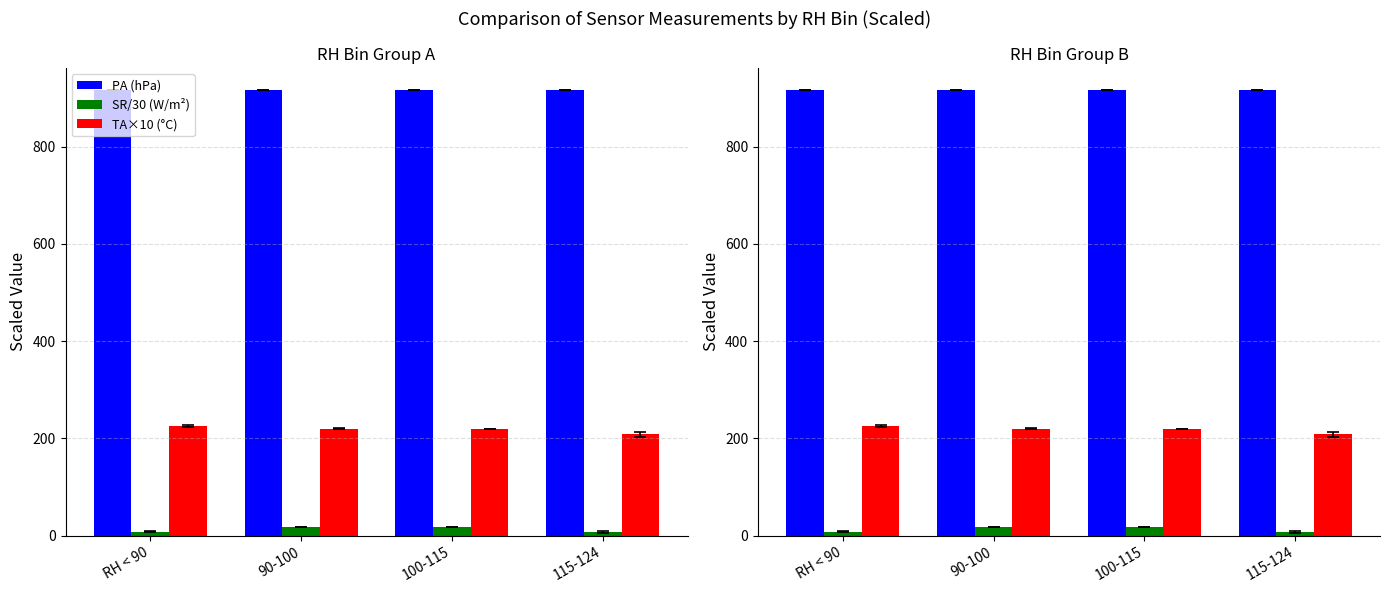

What position from the left is 100-115?

3